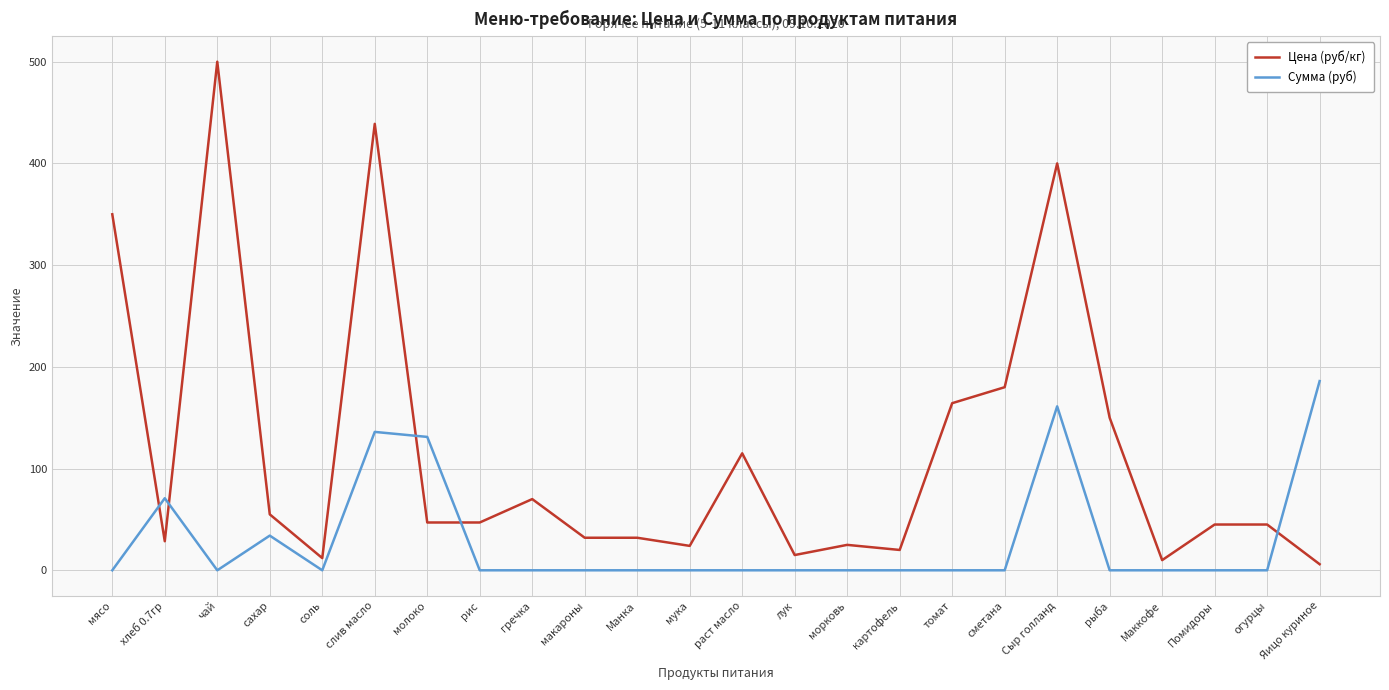

True or false: Сумма (руб) has more than 0 points higher than both neighbors.

True